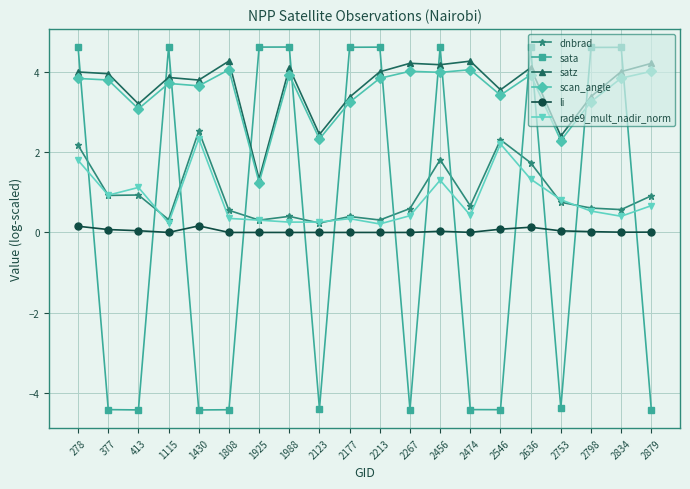

True or false: scan_angle and rade9_mult_nadir_norm intersect in this chart.

False